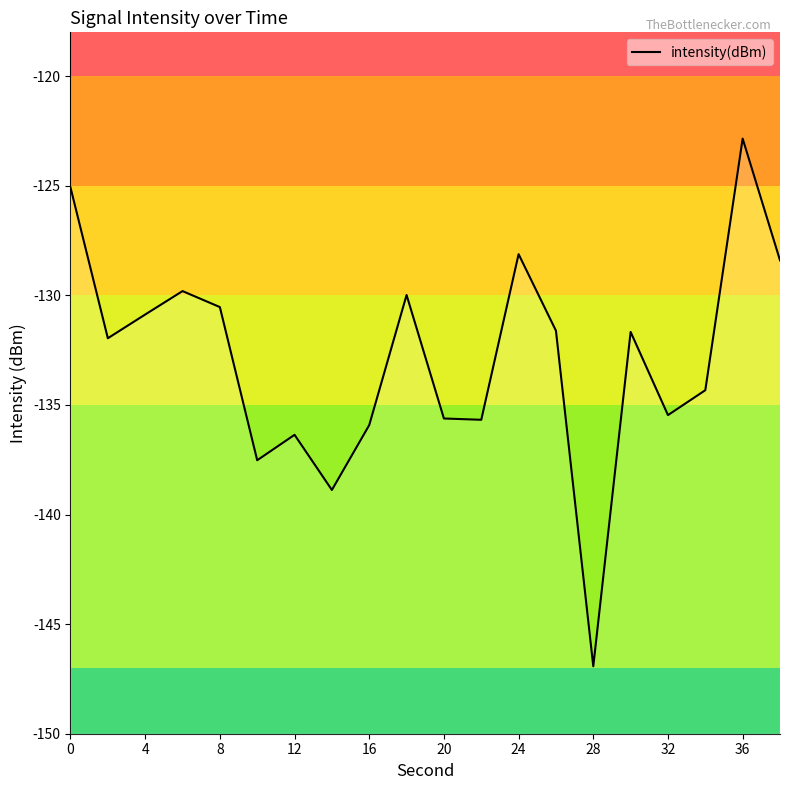

How many data points are above -131?

8